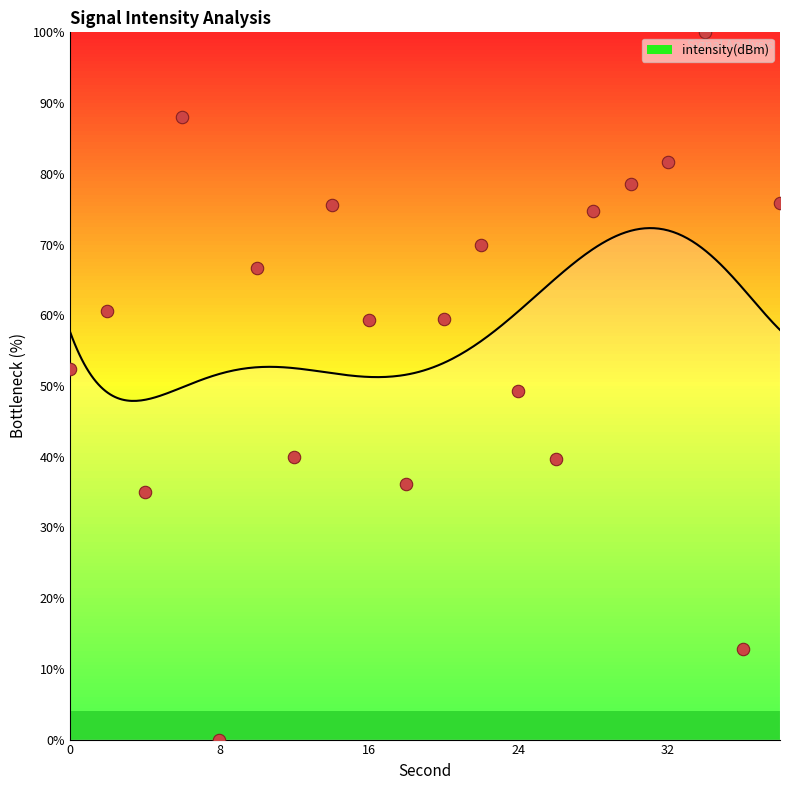

Approximately how many times larger is the value at 28 compared to 38?

1.0